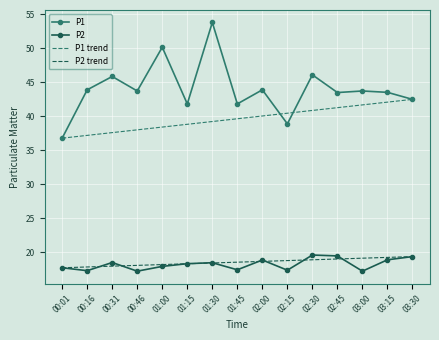

Reading left to right, list all the values displayed in this chart.

P1: 00:01=36.8	00:16=43.9	00:31=45.8	00:46=43.7	01:00=50.1	01:15=41.8	01:30=53.8	01:45=41.8	02:00=43.9	02:15=38.9	02:30=46.1	02:45=43.5	03:00=43.7	03:15=43.5	03:30=42.5
P2: 00:01=17.7	00:16=17.3	00:31=18.5	00:46=17.2	01:00=17.9	01:15=18.3	01:30=18.5	01:45=17.4	02:00=18.9	02:15=17.4	02:30=19.6	02:45=19.5	03:00=17.2	03:15=18.9	03:30=19.4